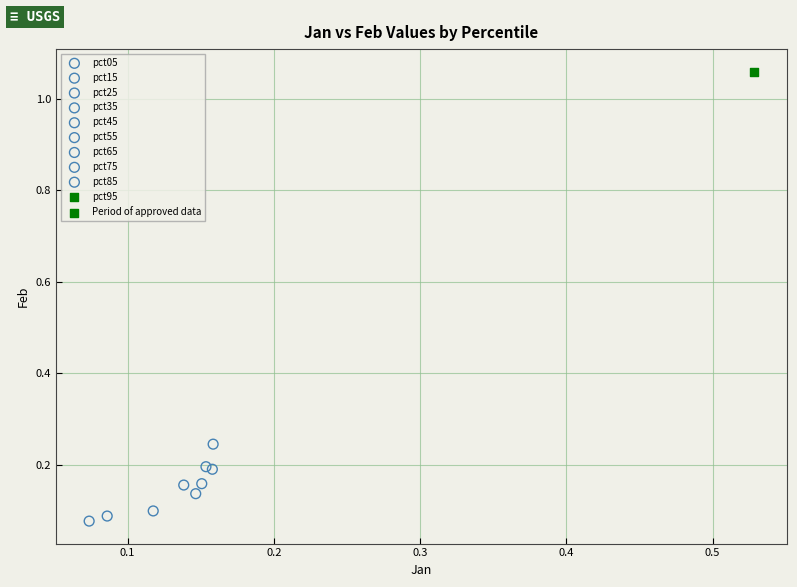

Which series contains the lowest Y value?

pct15